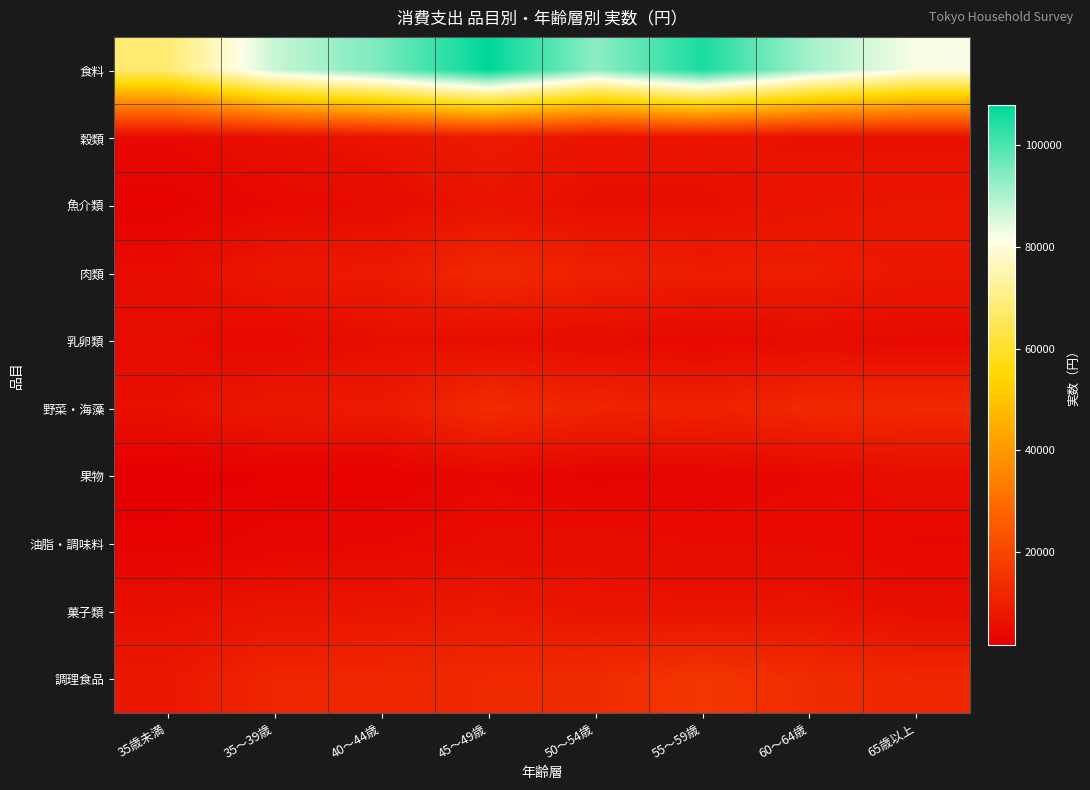

List the series in order of their peak value, highest first.

食料, 調理食品, 野菜・海藻, 肉類, 穀類, 菓子類, 魚介類, 乳卵類, 果物, 油脂・調味料